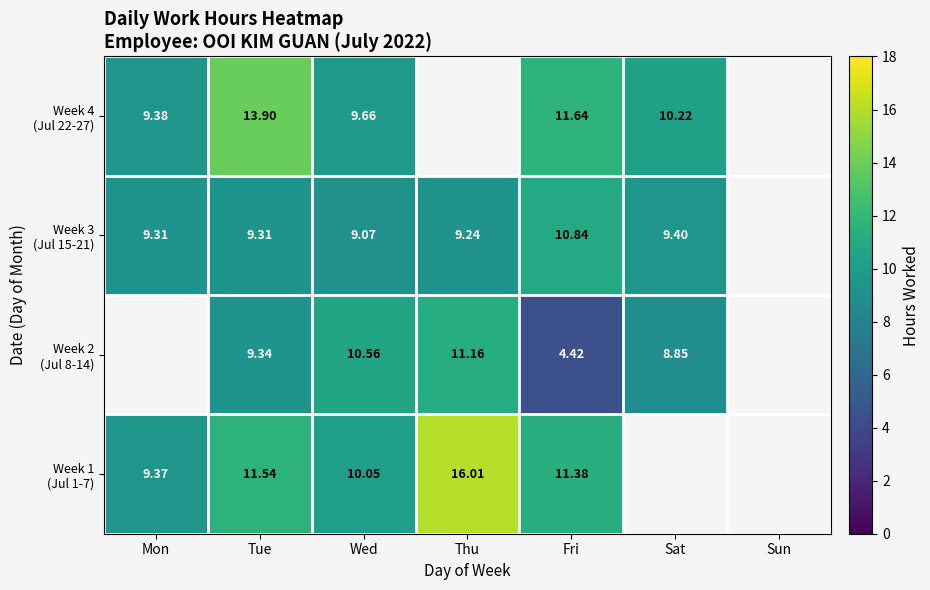

The Week 2 (Jul 8-14) series shows 4.4 at Fri. True or false?

True